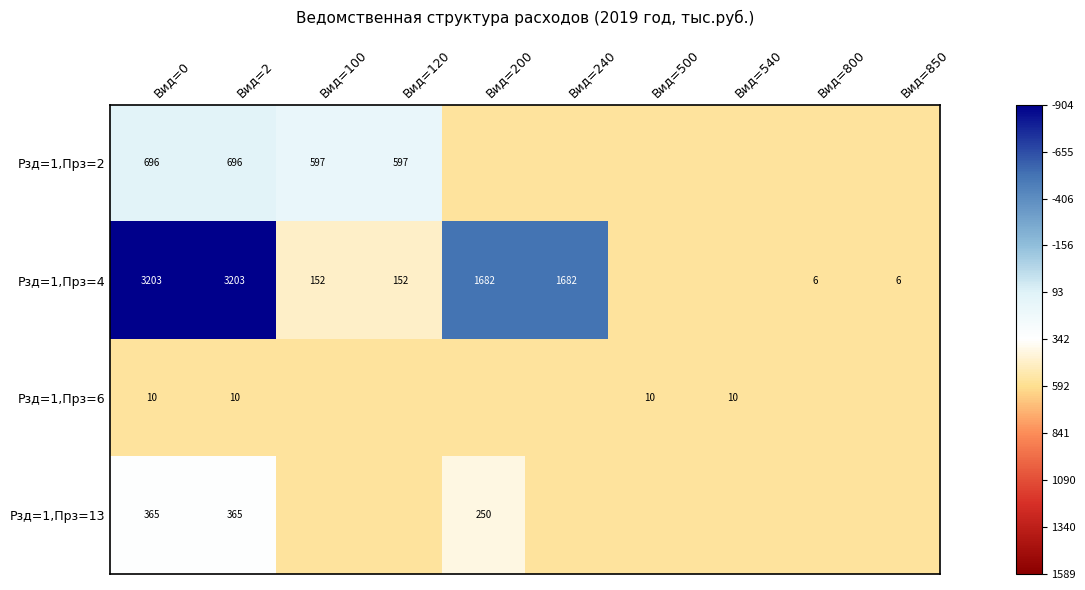

At which label does Рзд=1,Прз=13 first exceed 0?

Вид=0